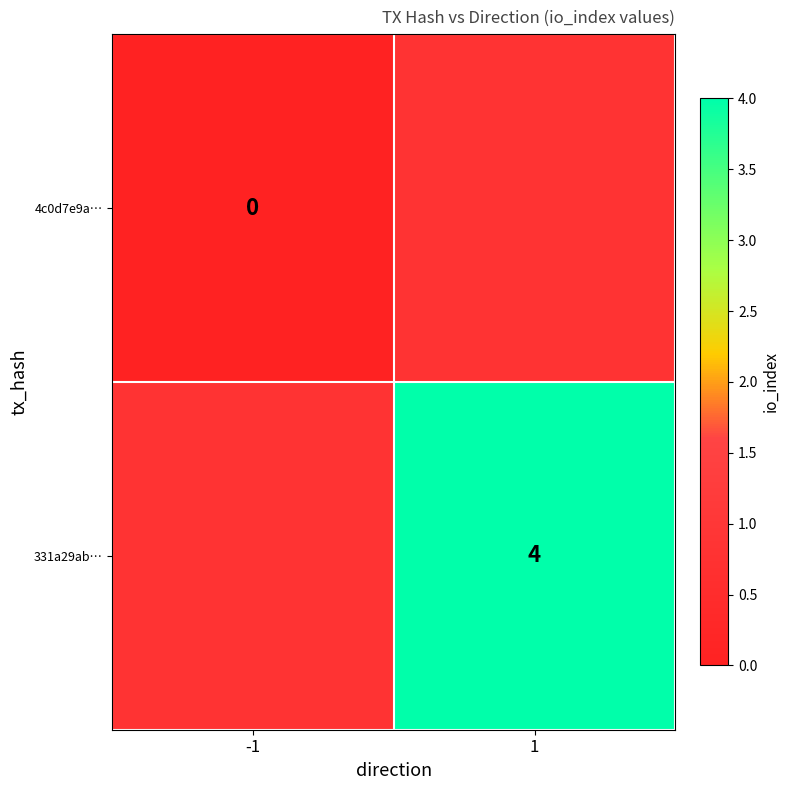

How many series are shown in this chart?

2